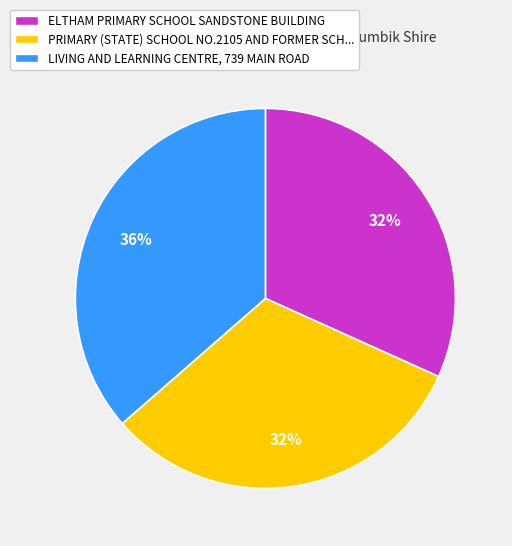

What percentage is the ELTHAM PRIMARY SCHOOL SANDSTONE BUILDING slice, to the nearest percent?

32%